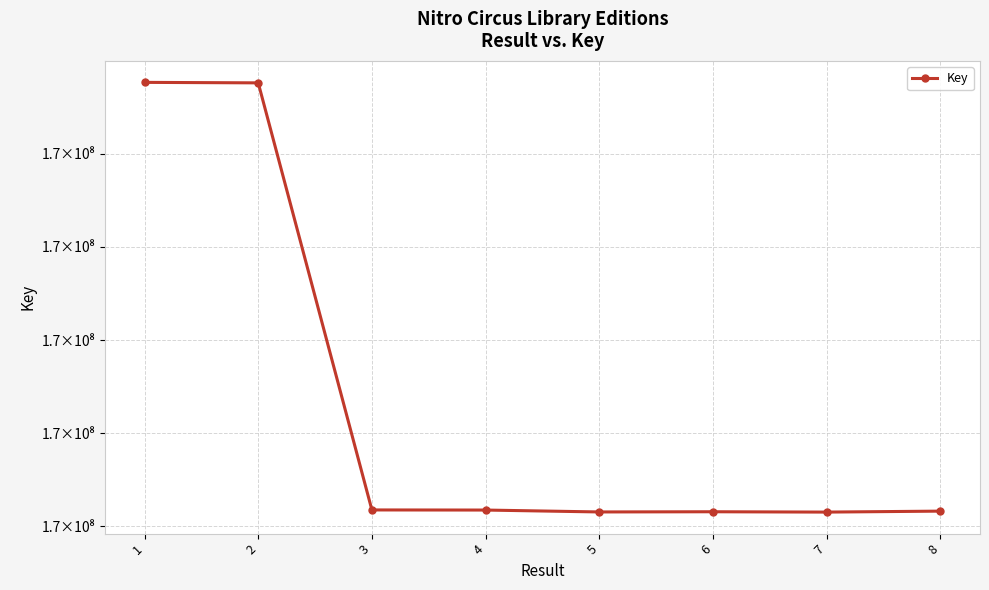

What is the greatest value displayed?

172952888